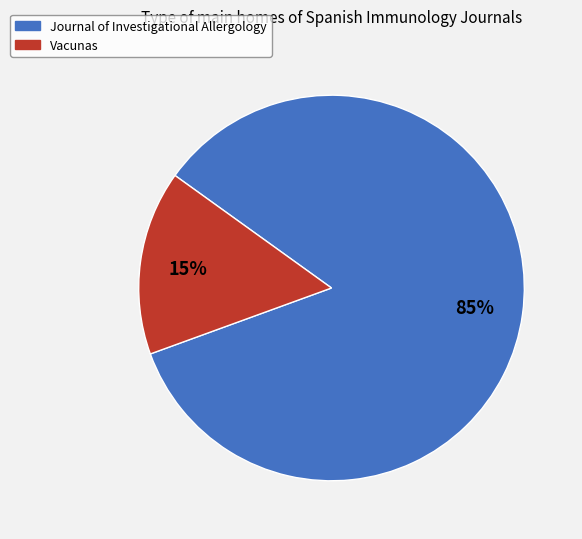

Is there a majority slice in this chart?

Yes